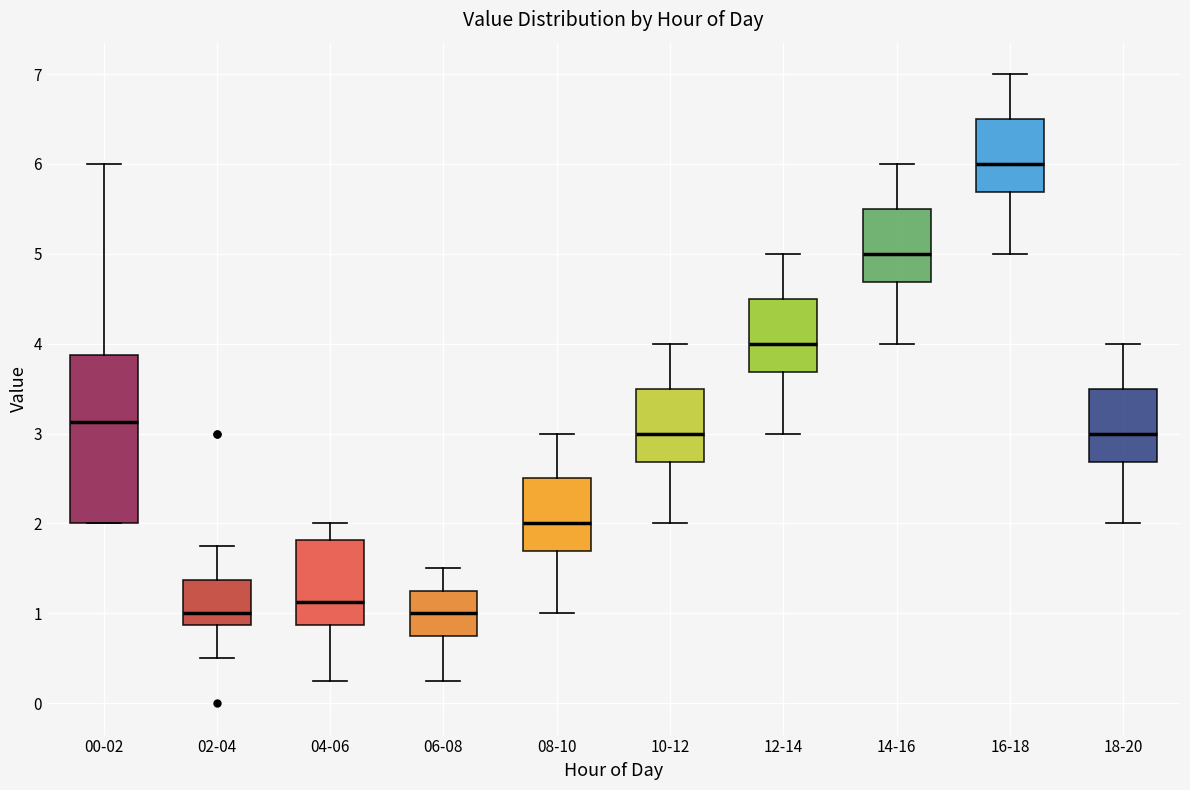

Reading left to right, read every box against the y-axis: the position of its median line, the range the box covers, and the ends of its whiskers. The values are not printed on the chart, so give them approximately, as read against the axis.

00-02: median 3.1, box 2.0 to 3.9, whiskers 2.0 to 6.0
02-04: median 1.0, box 0.9 to 1.4, whiskers 0.5 to 1.8
04-06: median 1.1, box 0.9 to 1.8, whiskers 0.3 to 2.0
06-08: median 1.0, box 0.8 to 1.3, whiskers 0.3 to 1.5
08-10: median 2.0, box 1.7 to 2.5, whiskers 1.0 to 3.0
10-12: median 3.0, box 2.7 to 3.5, whiskers 2.0 to 4.0
12-14: median 4.0, box 3.7 to 4.5, whiskers 3.0 to 5.0
14-16: median 5.0, box 4.7 to 5.5, whiskers 4.0 to 6.0
16-18: median 6.0, box 5.7 to 6.5, whiskers 5.0 to 7.0
18-20: median 3.0, box 2.7 to 3.5, whiskers 2.0 to 4.0